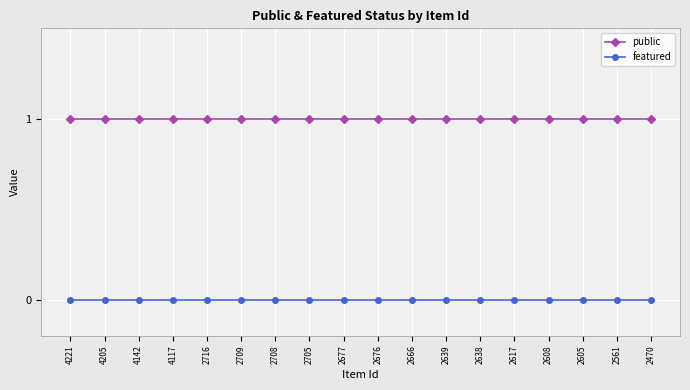

At 2639, list the series in order from largest to smallest.

public, featured